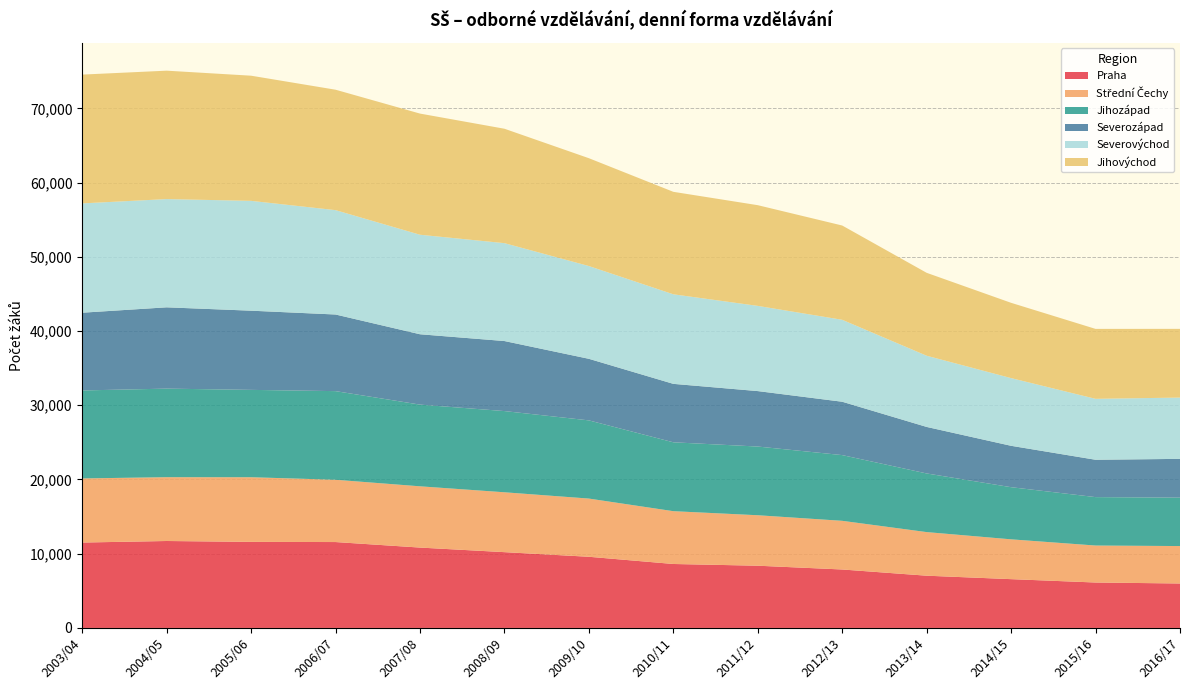

Reading right to left, transcribe all the data shown in this chart.

Praha: 2016/17=5989	2015/16=6120	2014/15=6573	2013/14=7038	2012/13=7875	2011/12=8383	2010/11=8616	2009/10=9588	2008/09=10210	2007/08=10827	2006/07=11571	2005/06=11594	2004/05=11712	2003/04=11505
Střední Čechy: 2016/17=5042	2015/16=4982	2014/15=5364	2013/14=5874	2012/13=6556	2011/12=6799	2010/11=7114	2009/10=7840	2008/09=8066	2007/08=8253	2006/07=8391	2005/06=8709	2004/05=8597	2003/04=8636
Jihozápad: 2016/17=6519	2015/16=6523	2014/15=7024	2013/14=7900	2012/13=8853	2011/12=9255	2010/11=9279	2009/10=10534	2008/09=10940	2007/08=11006	2006/07=11940	2005/06=11768	2004/05=11930	2003/04=11853
Severozápad: 2016/17=5227	2015/16=5031	2014/15=5575	2013/14=6267	2012/13=7189	2011/12=7471	2010/11=7873	2009/10=8294	2008/09=9434	2007/08=9478	2006/07=10323	2005/06=10668	2004/05=10953	2003/04=10473
Severovýchod: 2016/17=8257	2015/16=8210	2014/15=9121	2013/14=9592	2012/13=11040	2011/12=11478	2010/11=12066	2009/10=12499	2008/09=13188	2007/08=13407	2006/07=14060	2005/06=14797	2004/05=14582	2003/04=14727
Jihovýchod: 2016/17=9257	2015/16=9420	2014/15=10141	2013/14=11169	2012/13=12700	2011/12=13566	2010/11=13805	2009/10=14526	2008/09=15413	2007/08=16321	2006/07=16223	2005/06=16860	2004/05=17299	2003/04=17350